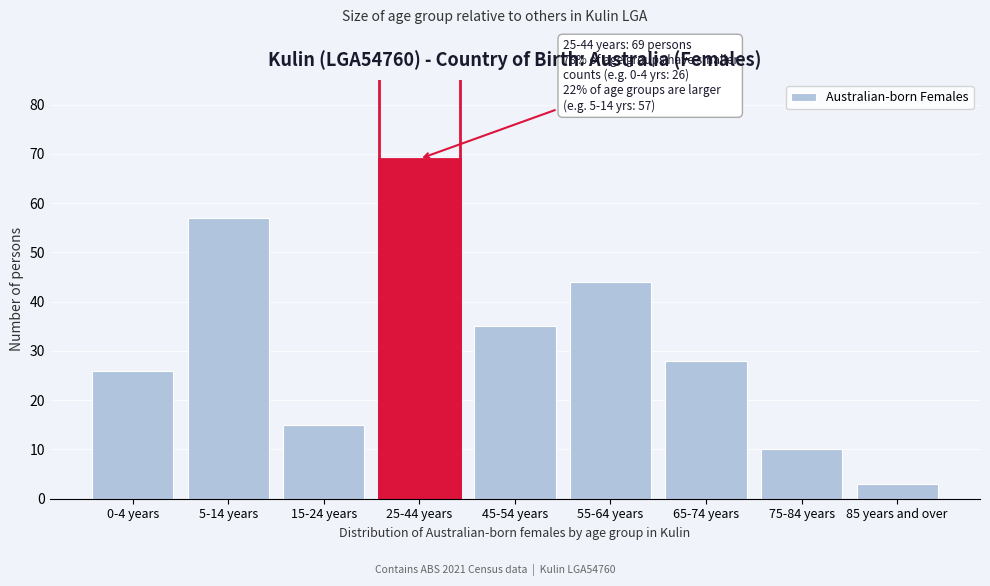

Reading right to left, what are all the values shown in this chart?

85 years and over=3	75-84 years=10	65-74 years=28	55-64 years=44	45-54 years=35	25-44 years=69	15-24 years=15	5-14 years=57	0-4 years=26